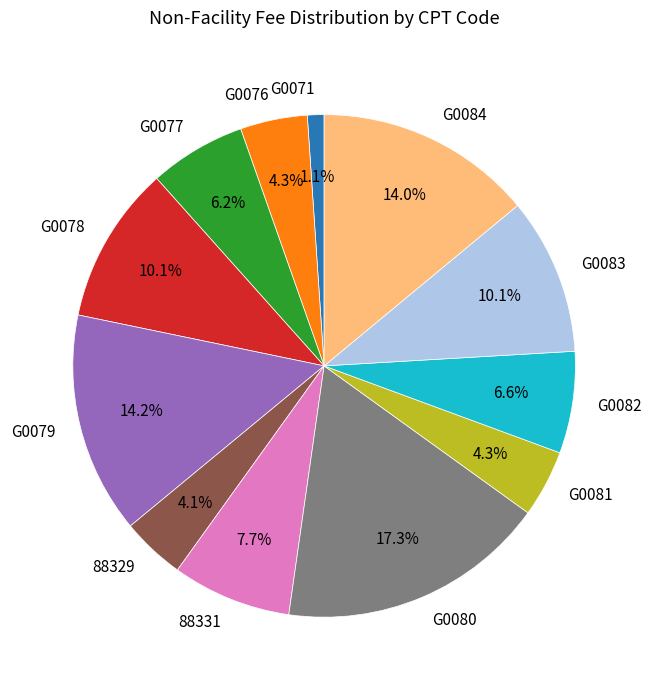

How many segments does this pie chart have?

12